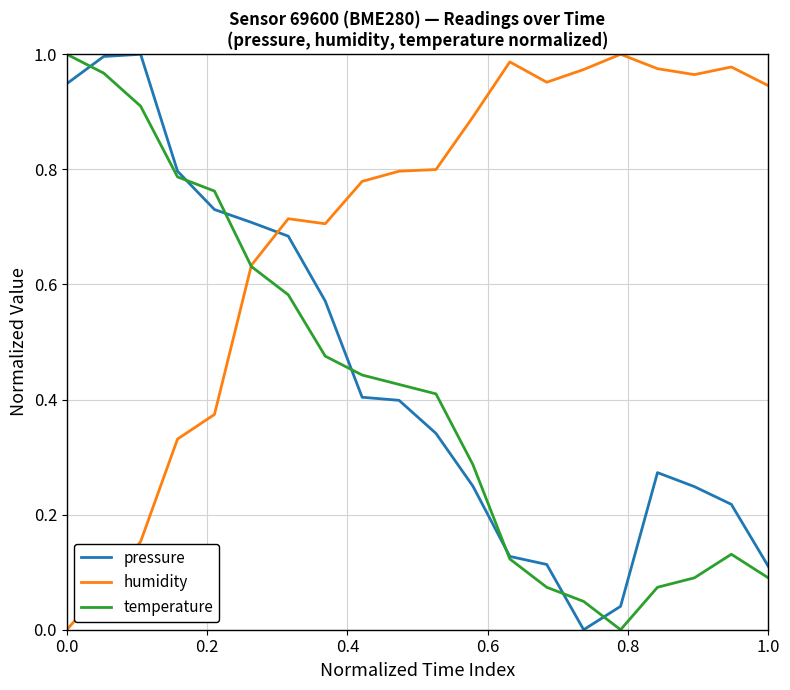

After their last crossing, which series has the higher values: humidity or pressure?

humidity